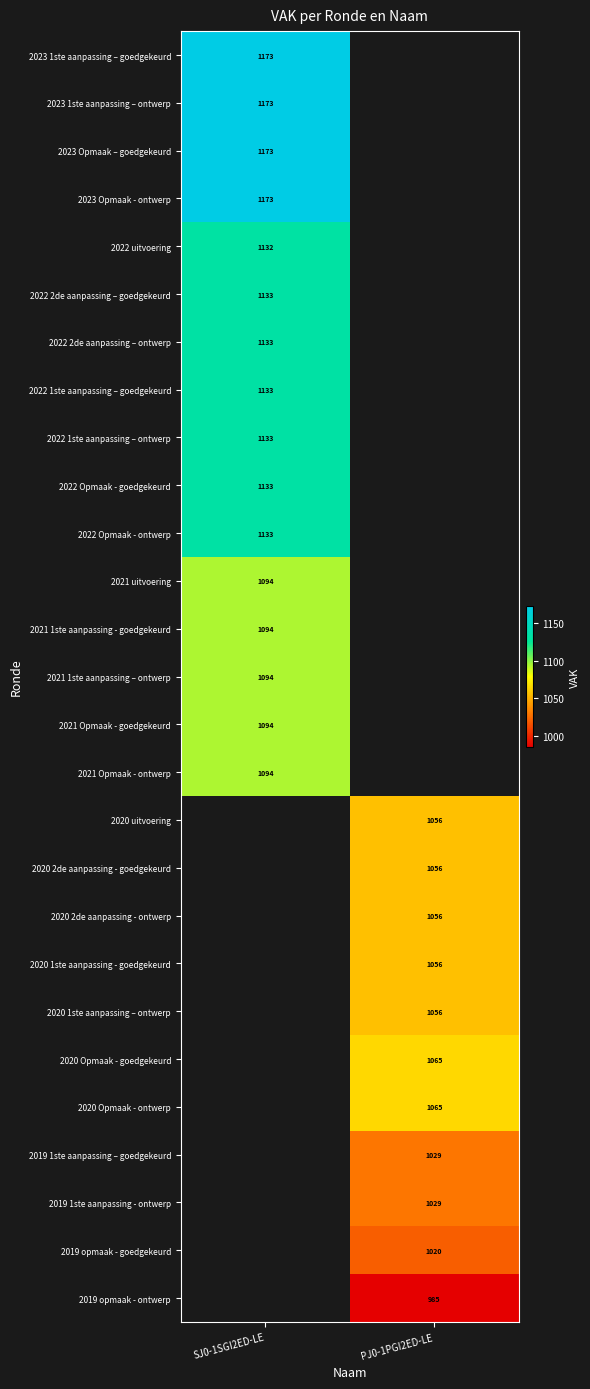

The 2022 2de aanpassing – ontwerp series shows 1961 at SJ0-1SGI2ED-LE. True or false?

False